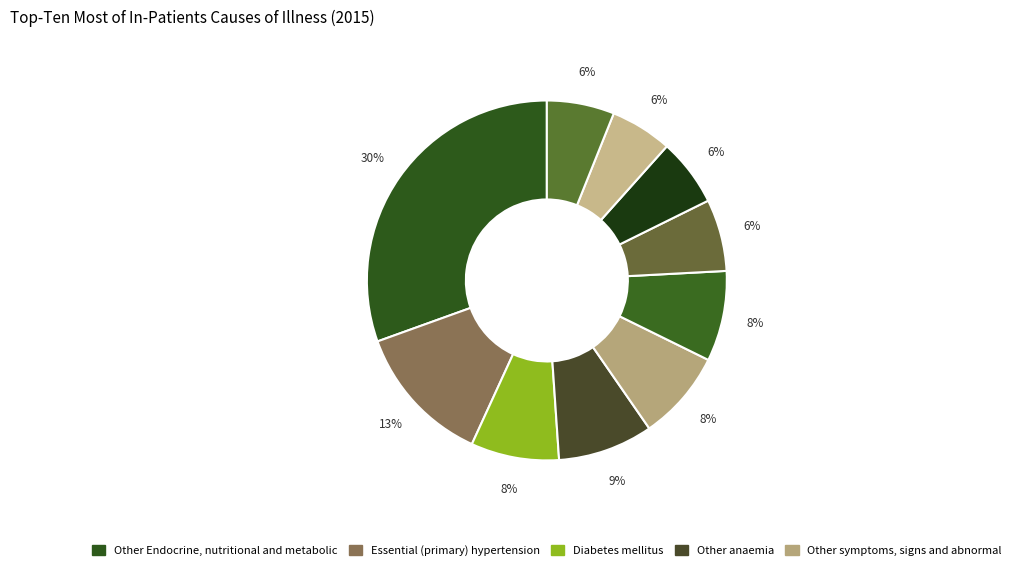

Count the number of slices in the pie.

10